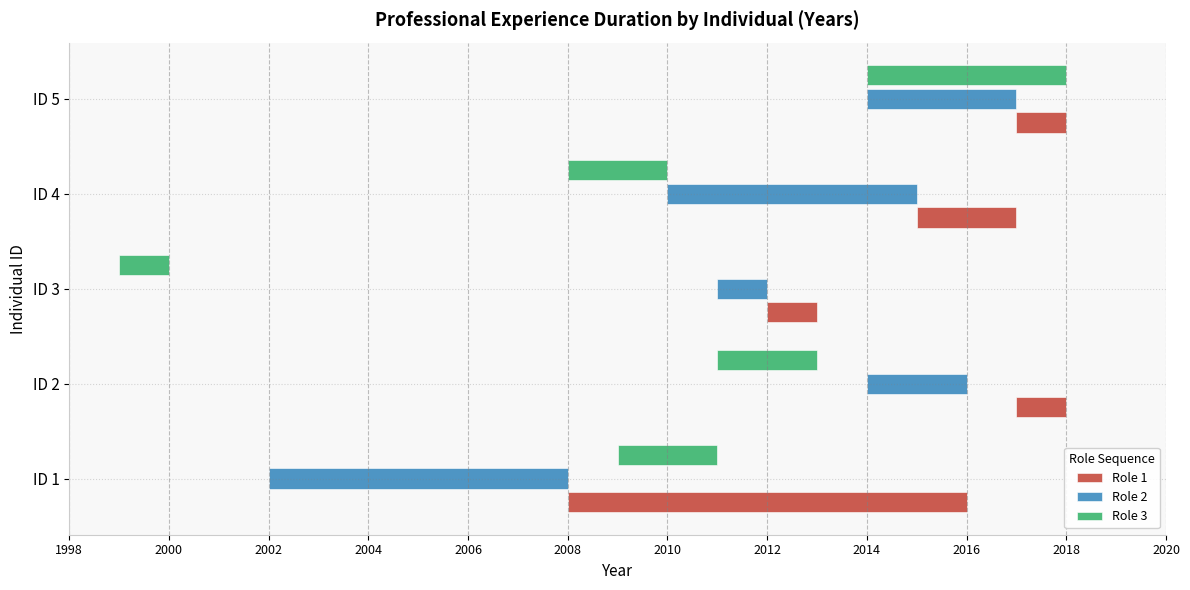

True or false: Role 1 has a value of 1 at ID 5.

False